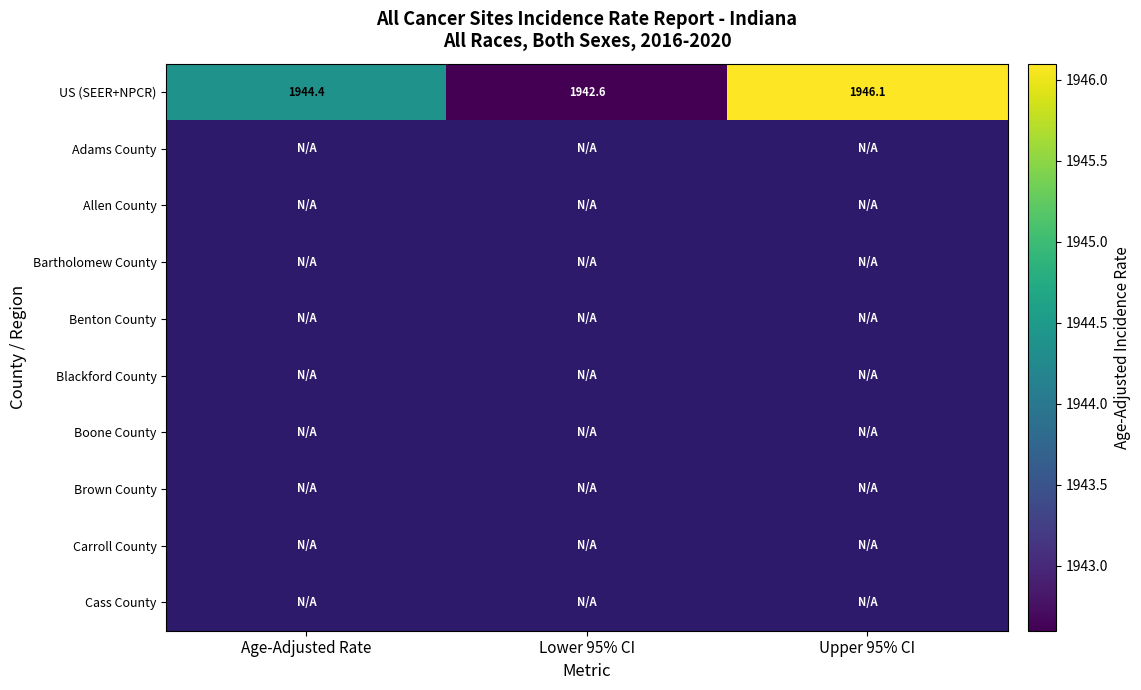

What is the greatest value displayed?

1946.1